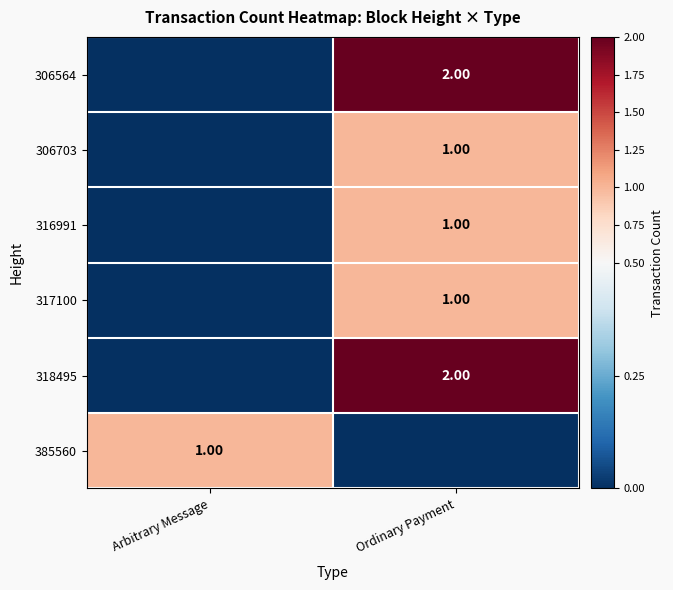

What is the highest value of the 316991 series?

1